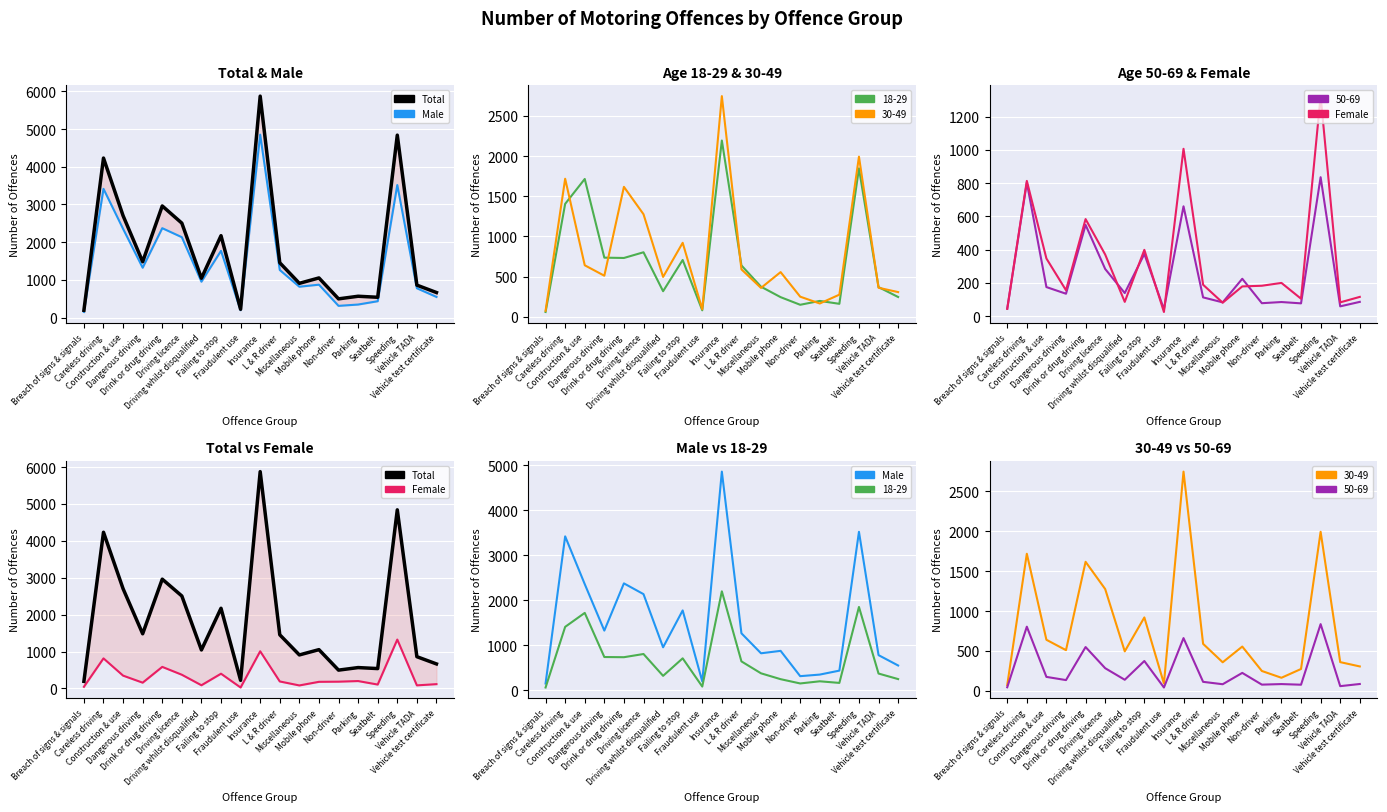

Where is the first local minimum for Total?

Dangerous driving